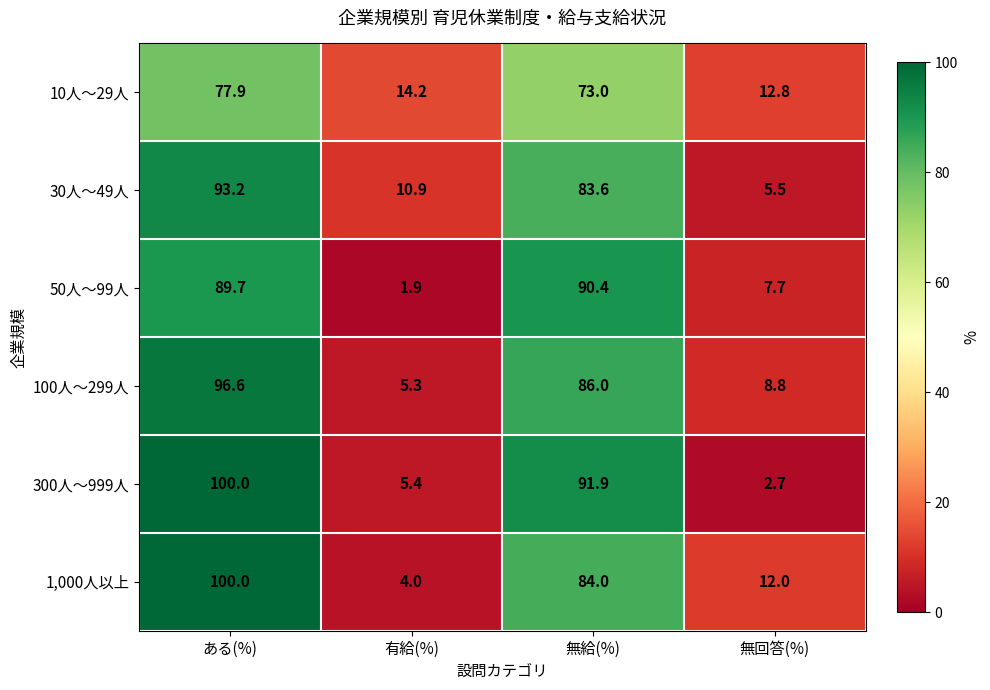

The value of 300人～999人 at 無回答(%) is 2.7. True or false?

True